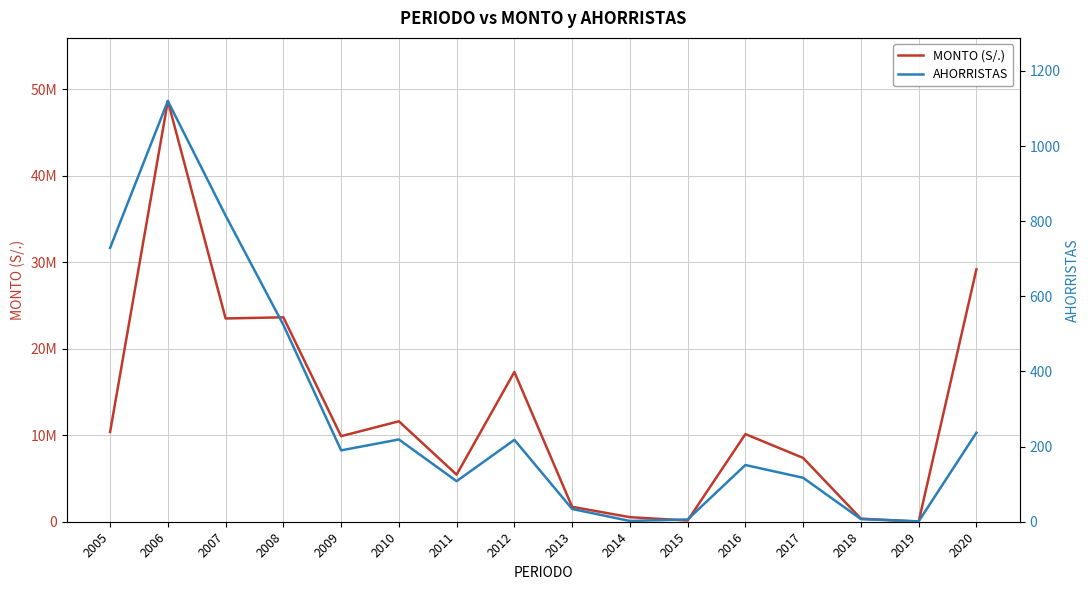

Which series has the largest total across all categories?

MONTO (S/.)